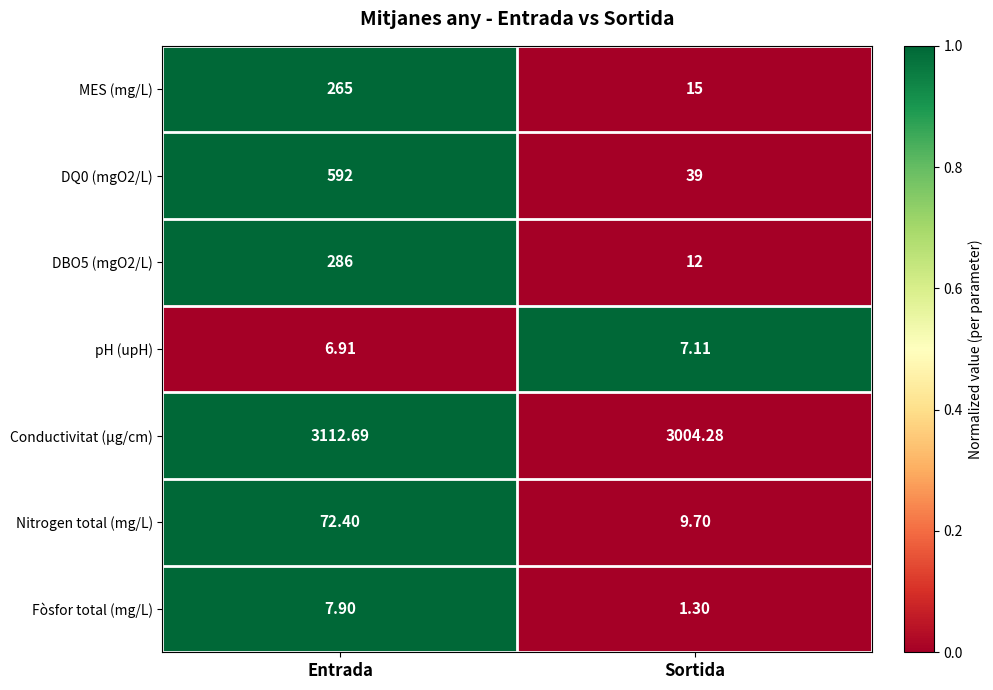

At which category does the chart reach its peak across all series?

Entrada